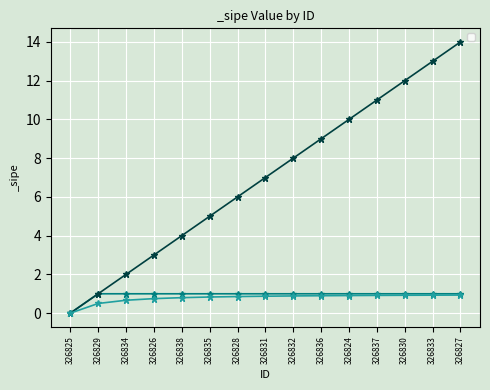

What is the sum of all values?

14